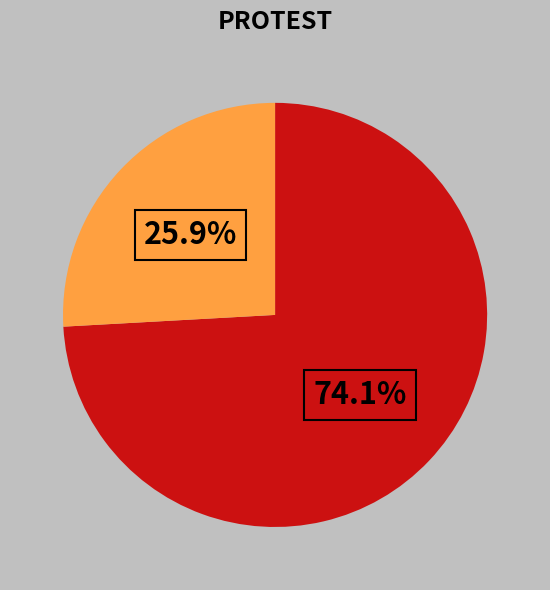

Is there any slice that represents more than half of the pie?

Yes